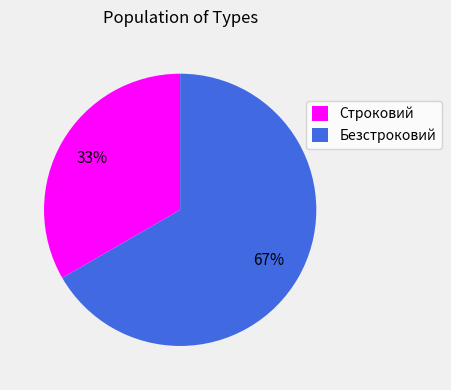

Does any single category account for the majority?

Yes